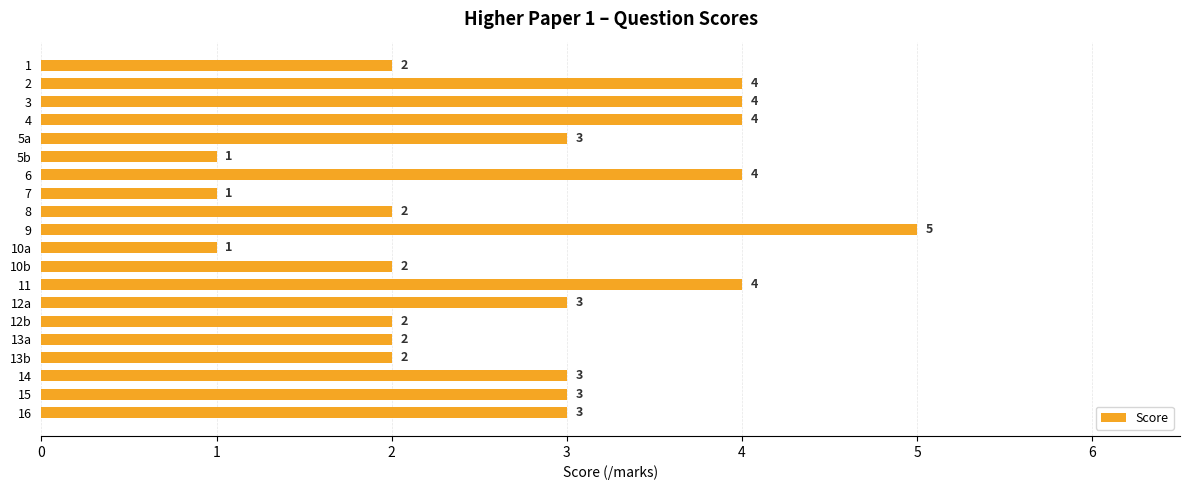

What is the smallest value displayed?

1